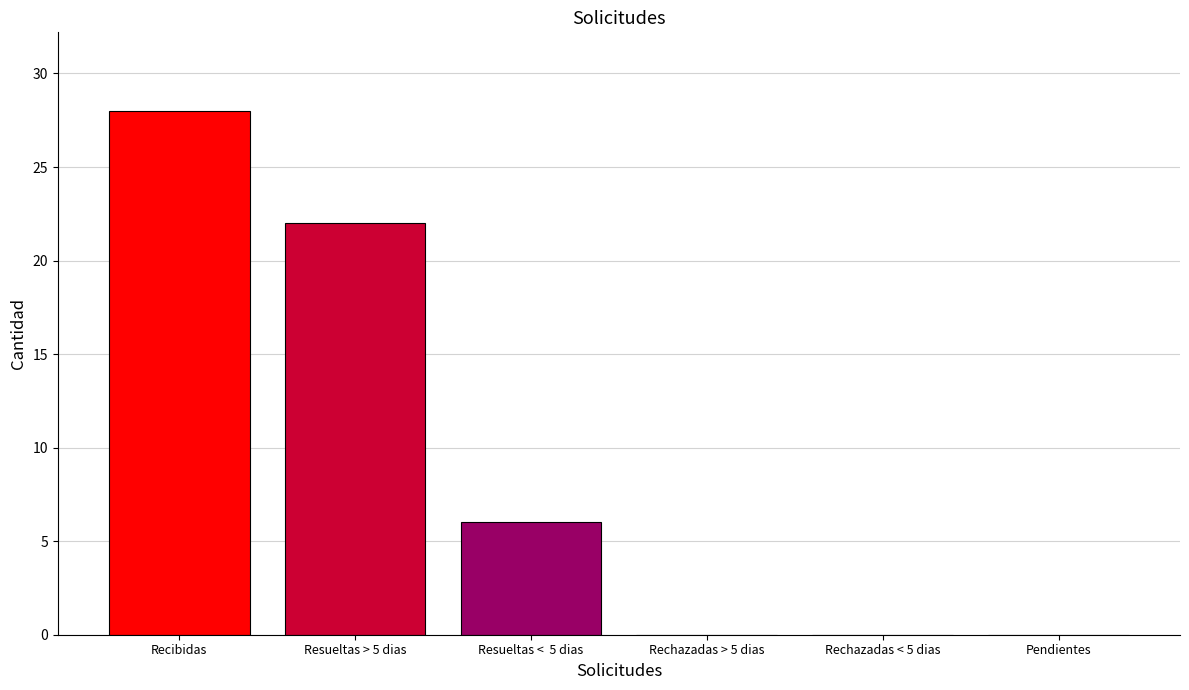

Reading right to left, extract all data points from this chart.

0	0	0	6	22	28